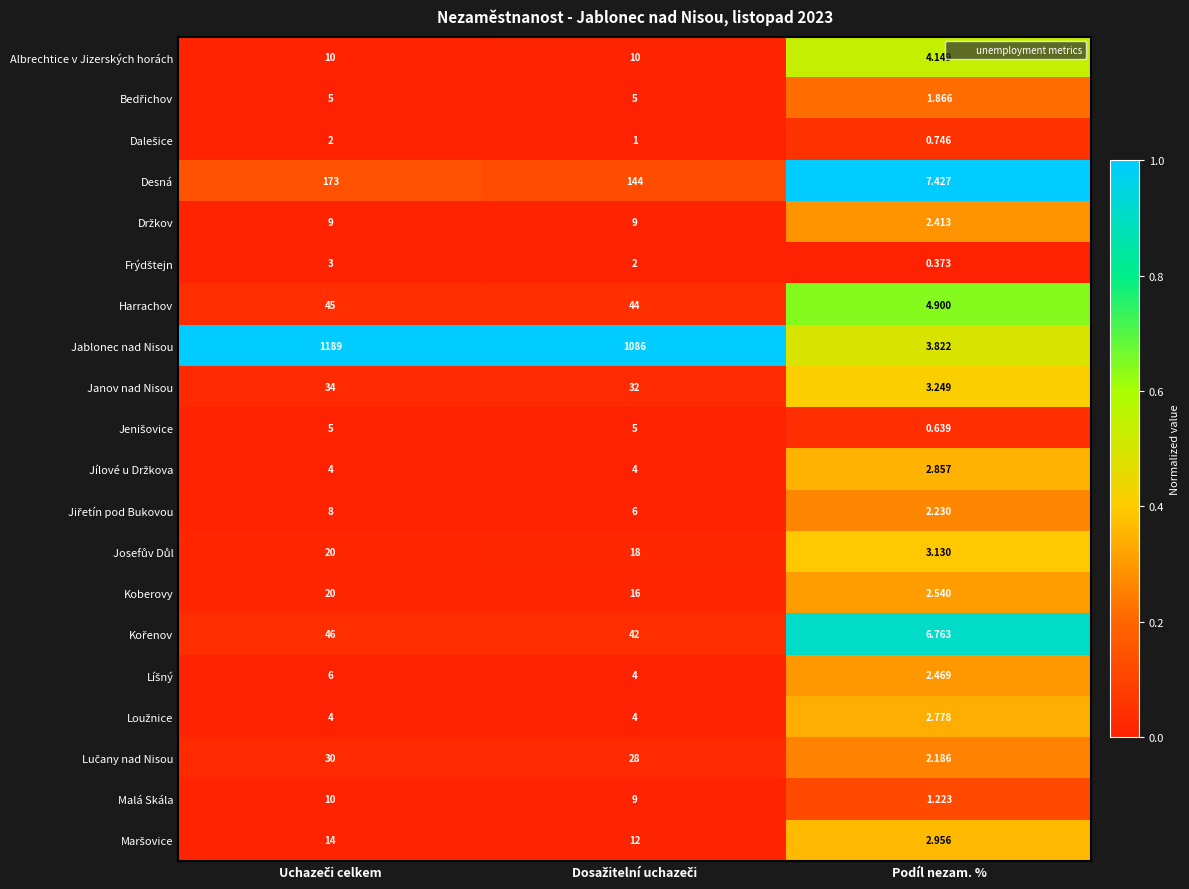

At which category does the chart reach its minimum across all series?

Podíl nezam. %